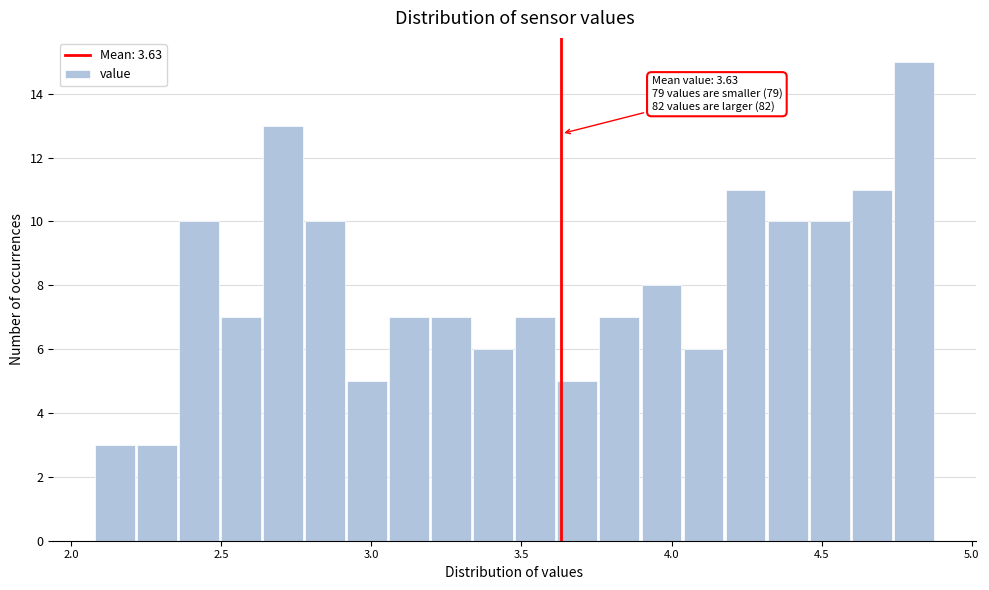

Around what value on the x-axis is the tallest bar? Give the approximate position of its centre, as read against the axis.

4.80